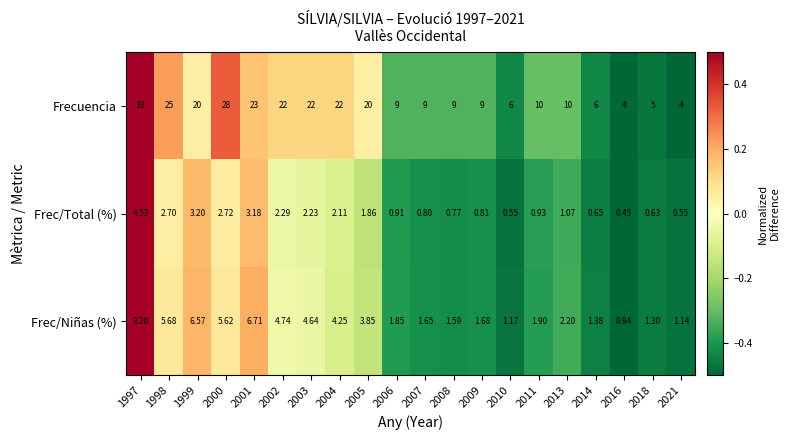

At 2003, list the series in order from largest to smallest.

Frecuencia, Frec/Niñas (%), Frec/Total (%)